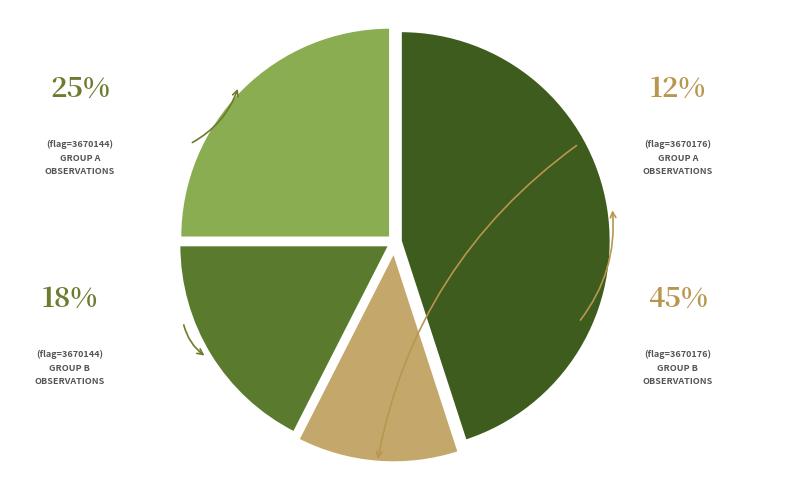

Does any single category account for the majority?

No